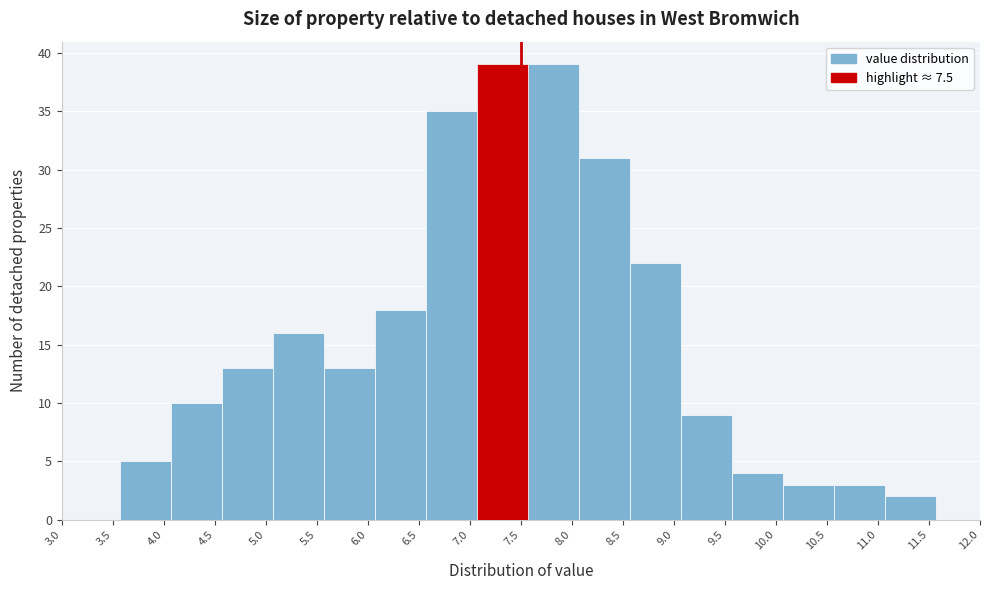

What is the height of the bar covering 8.57 to 9.07 on the x-axis? Neither the bar edges nor the heights are printed on the chart, so give them approximately, as read against the axes.

22